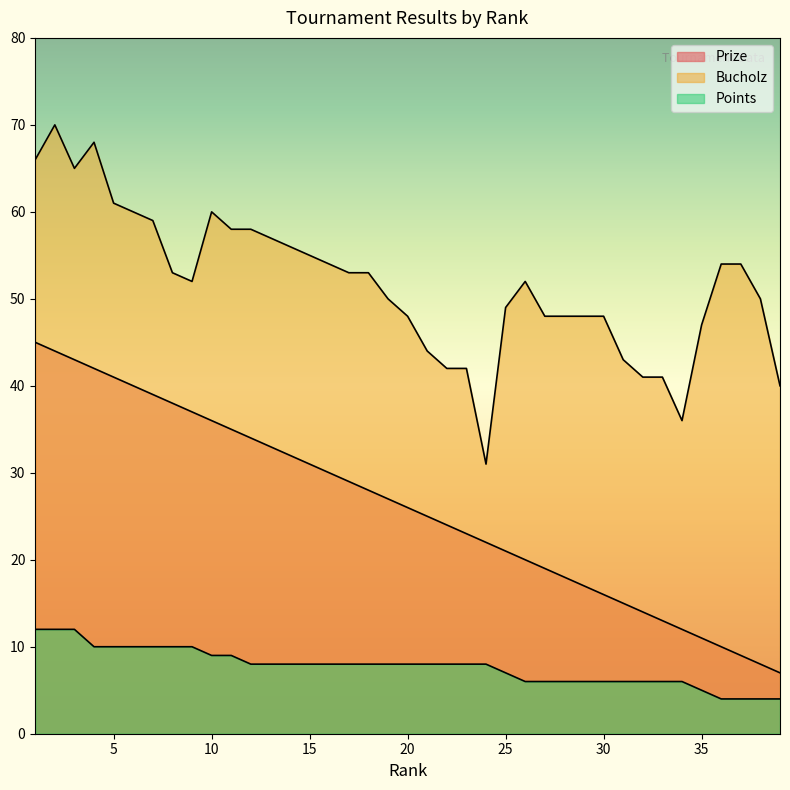

True or false: Points and Prize intersect in this chart.

False